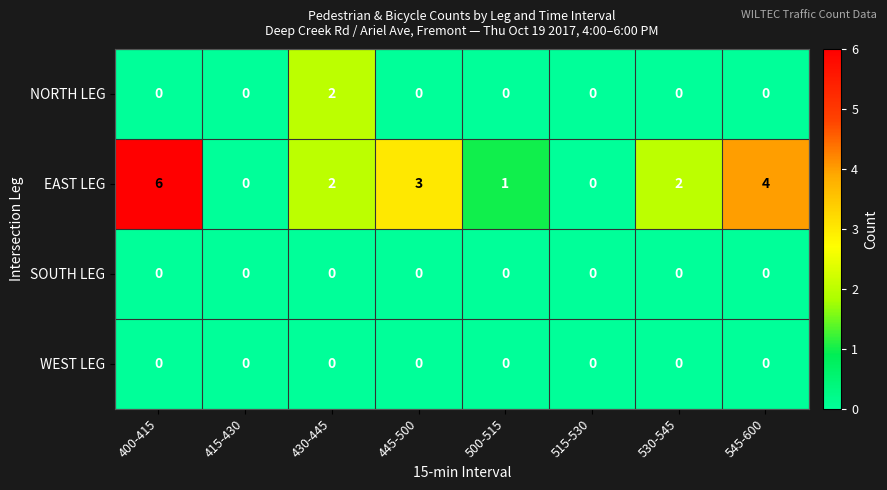

What is the maximum value shown in the chart?

6